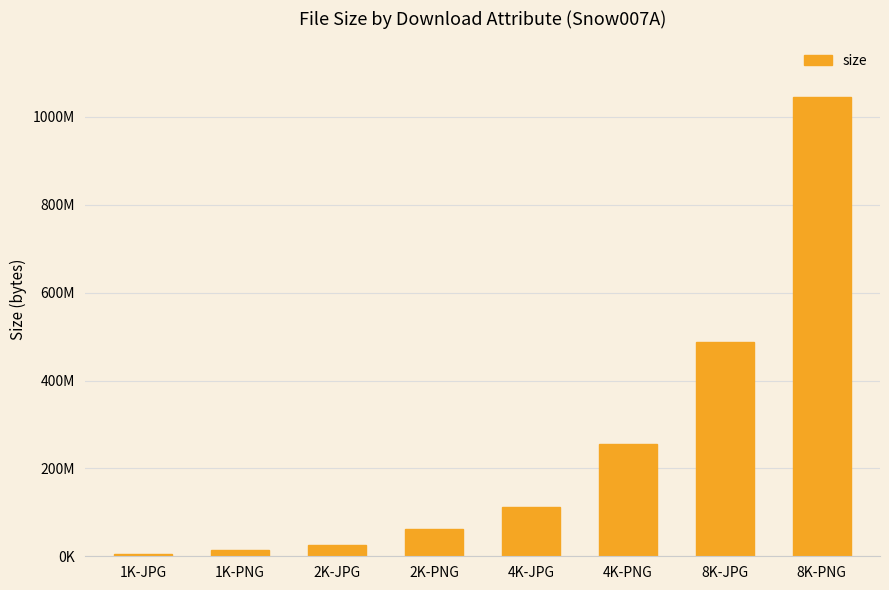

What is the label of the 5th bar from the right?

2K-PNG